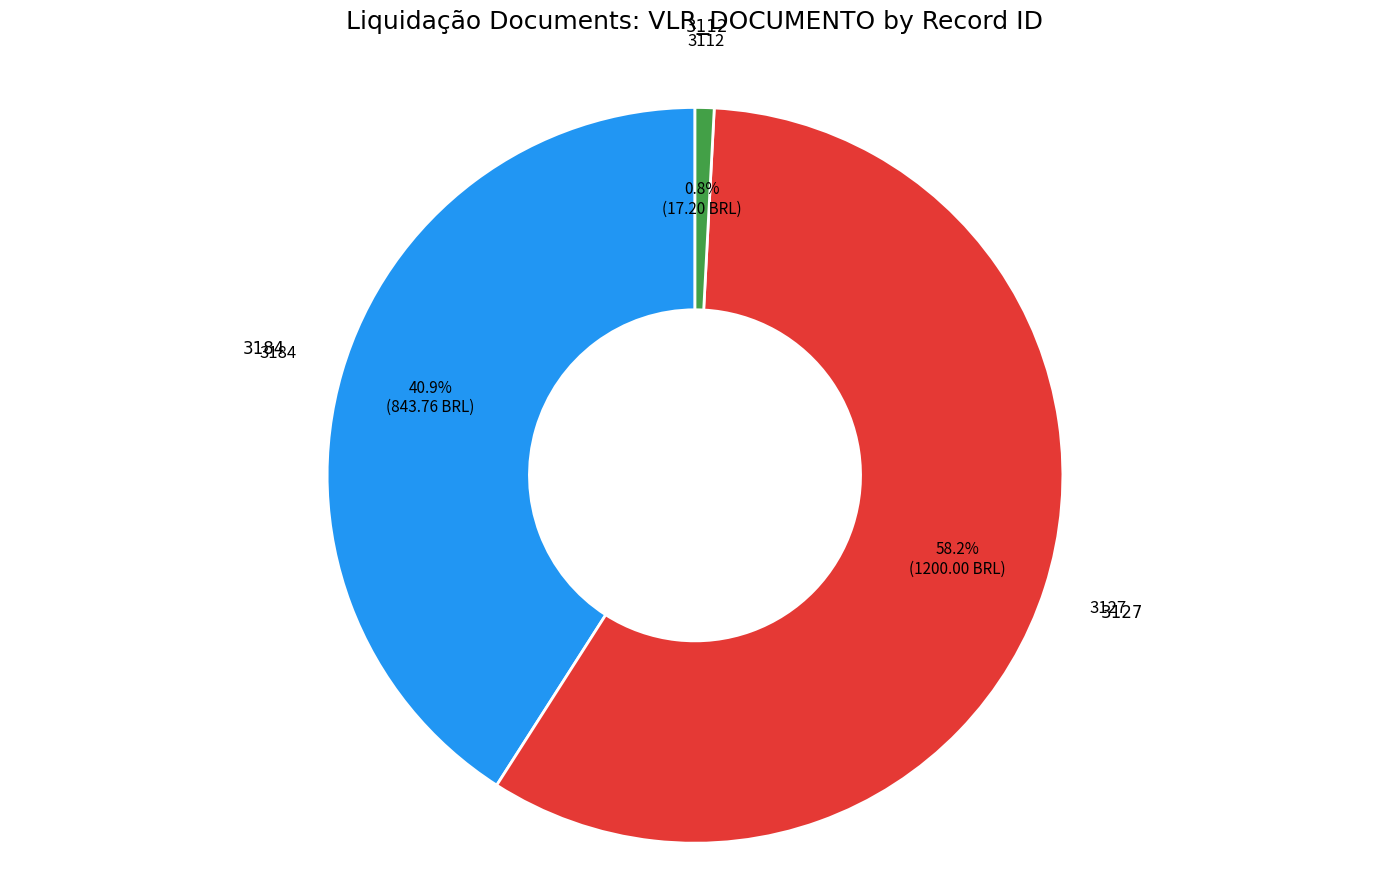

Is there any slice that represents more than half of the pie?

Yes